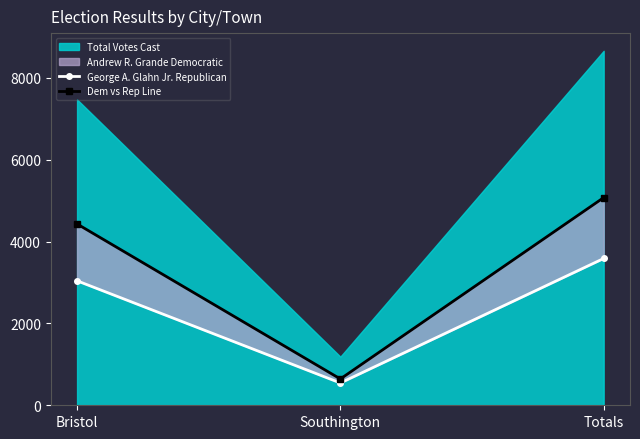

Between Southington and Bristol, which is larger?

Bristol